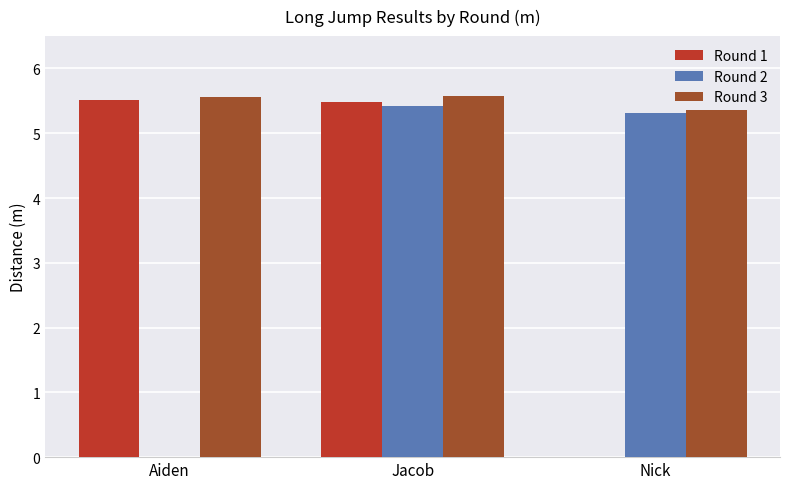

Between Jacob and Nick, which series saw the biggest shift?

Round 1